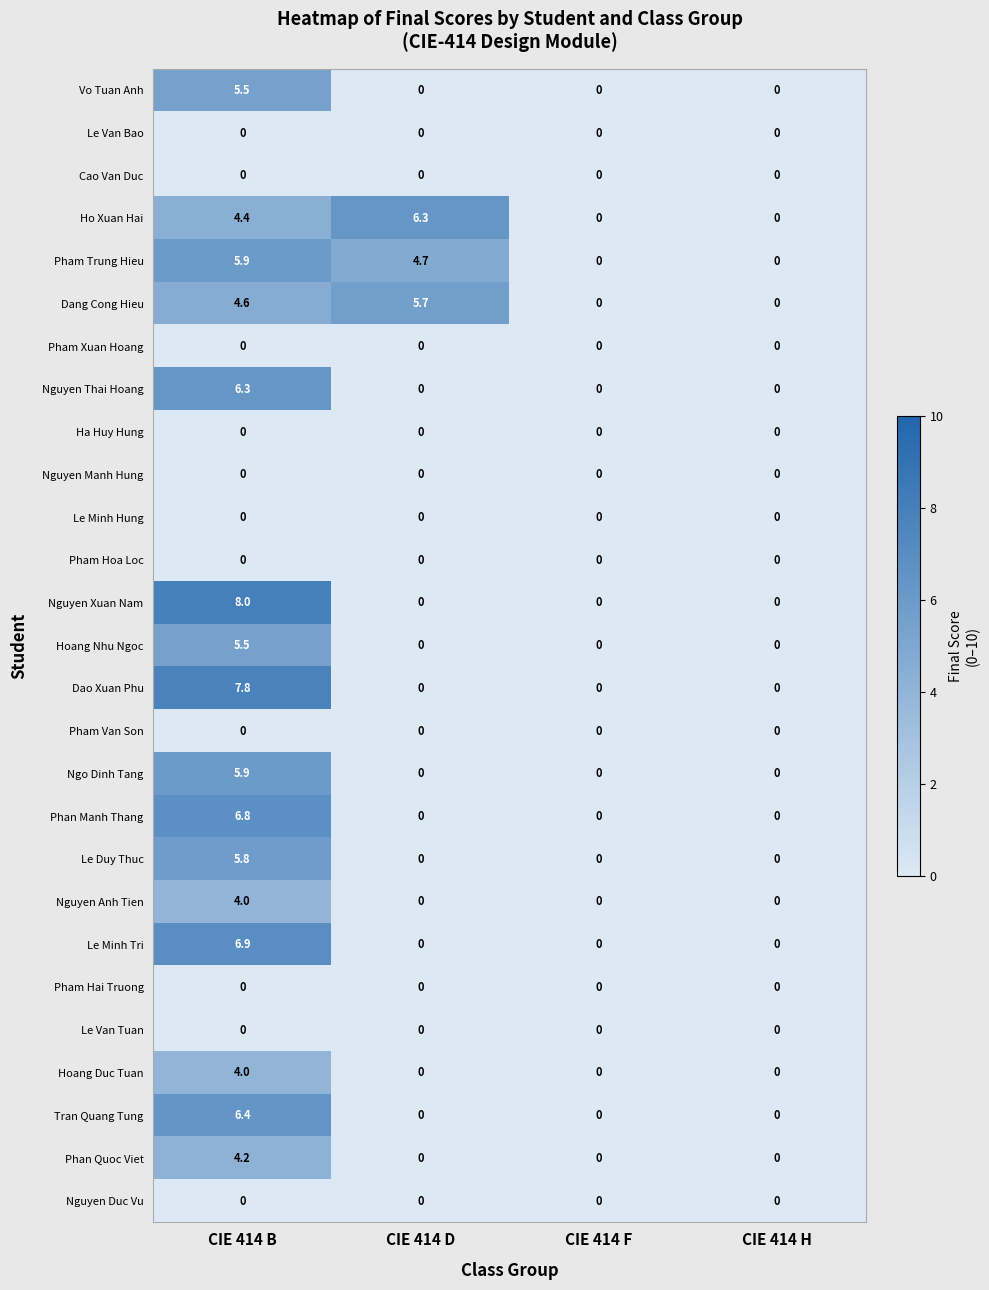

Is the value of Pham Trung Hieu at CIE 414 H greater than the value of Tran Quang Tung at CIE 414 B?

No